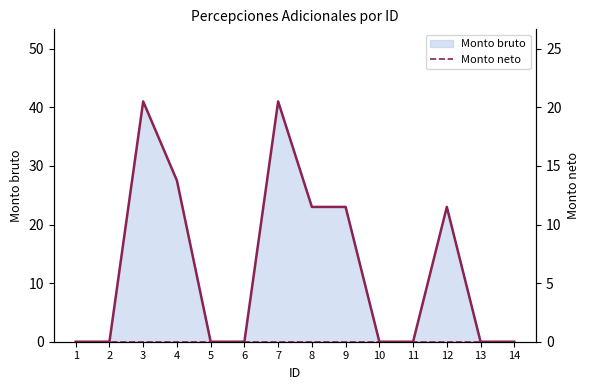

Rank the categories by value from lowest to highest.

1, 2, 5, 6, 10, 11, 13, 14, 8, 9, 12, 4, 3, 7